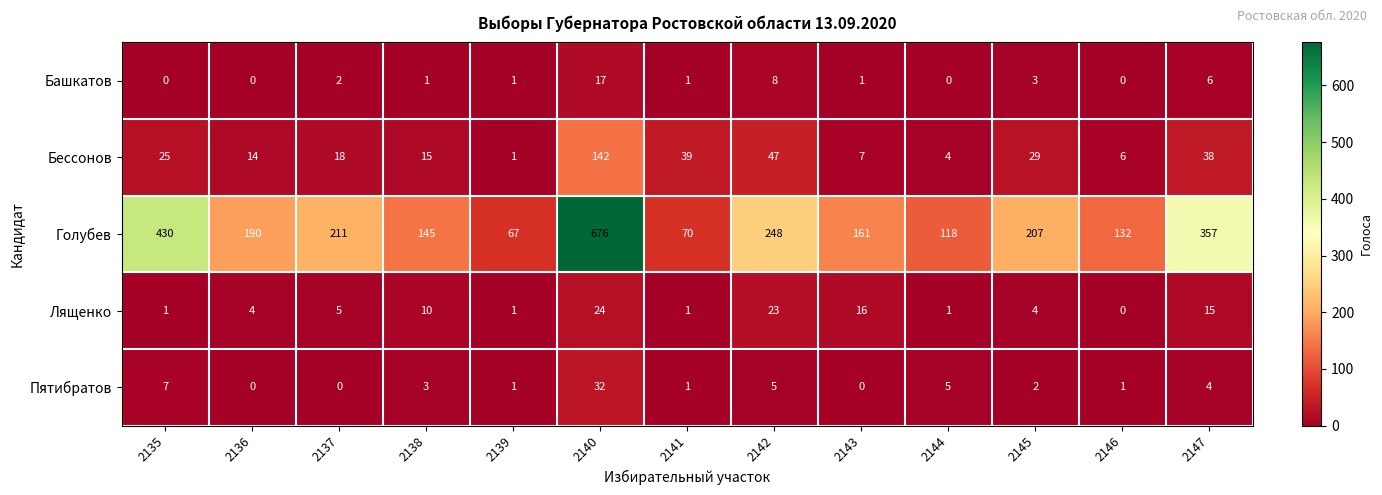

Which series changed the most between 2136 and 2146?

Голубев